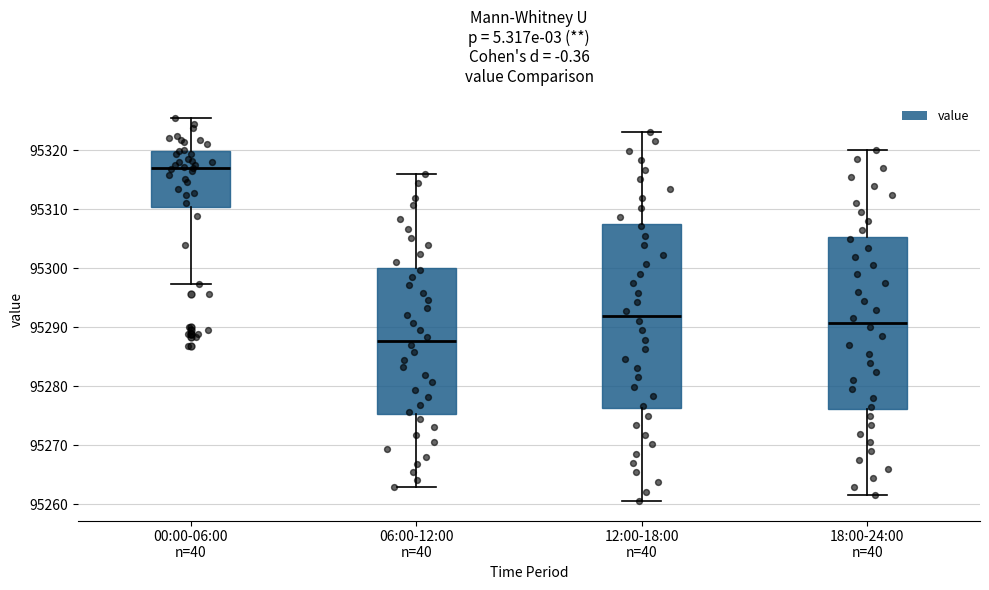

Which box has the highest median line?

00:00-06:00 n=40